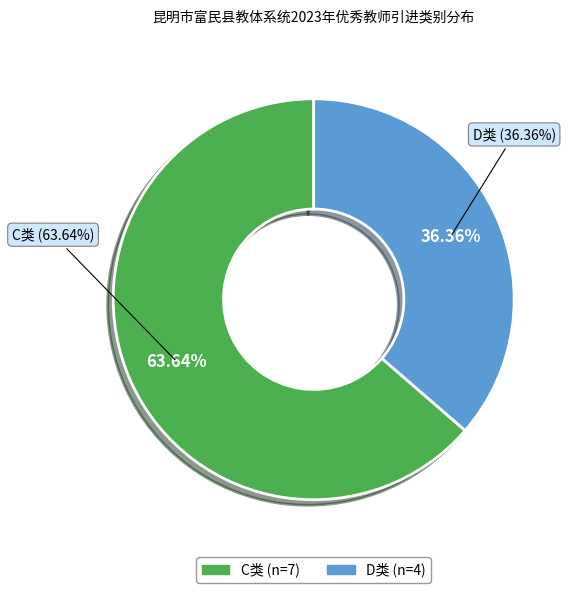

What is the majority slice?

C类